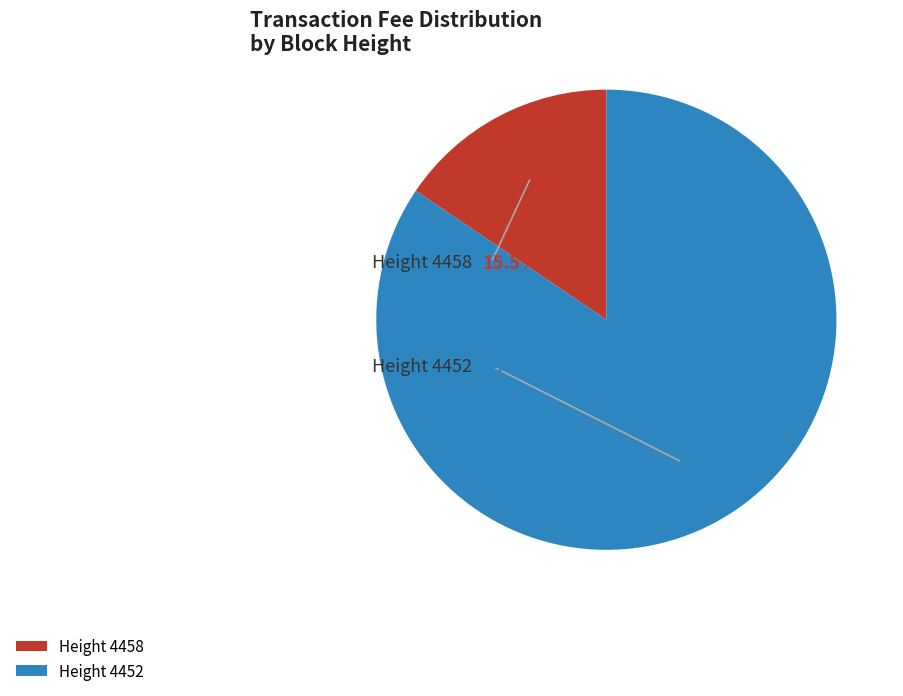

To the nearest percent, what is the combined percentage of 4458 and 4452?

100%